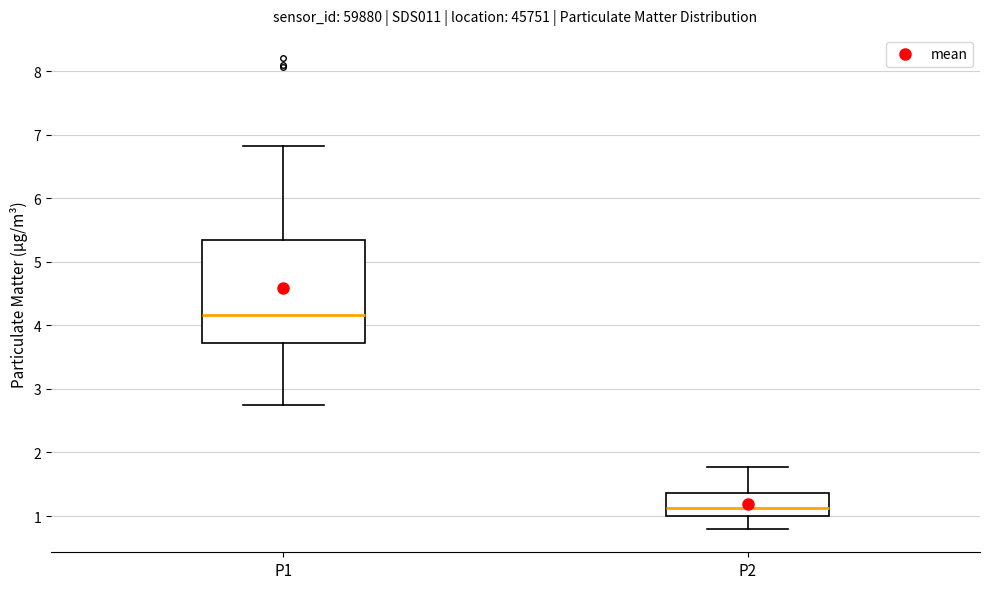

Which box is the tallest, from its lower edge to its upper edge?

P1